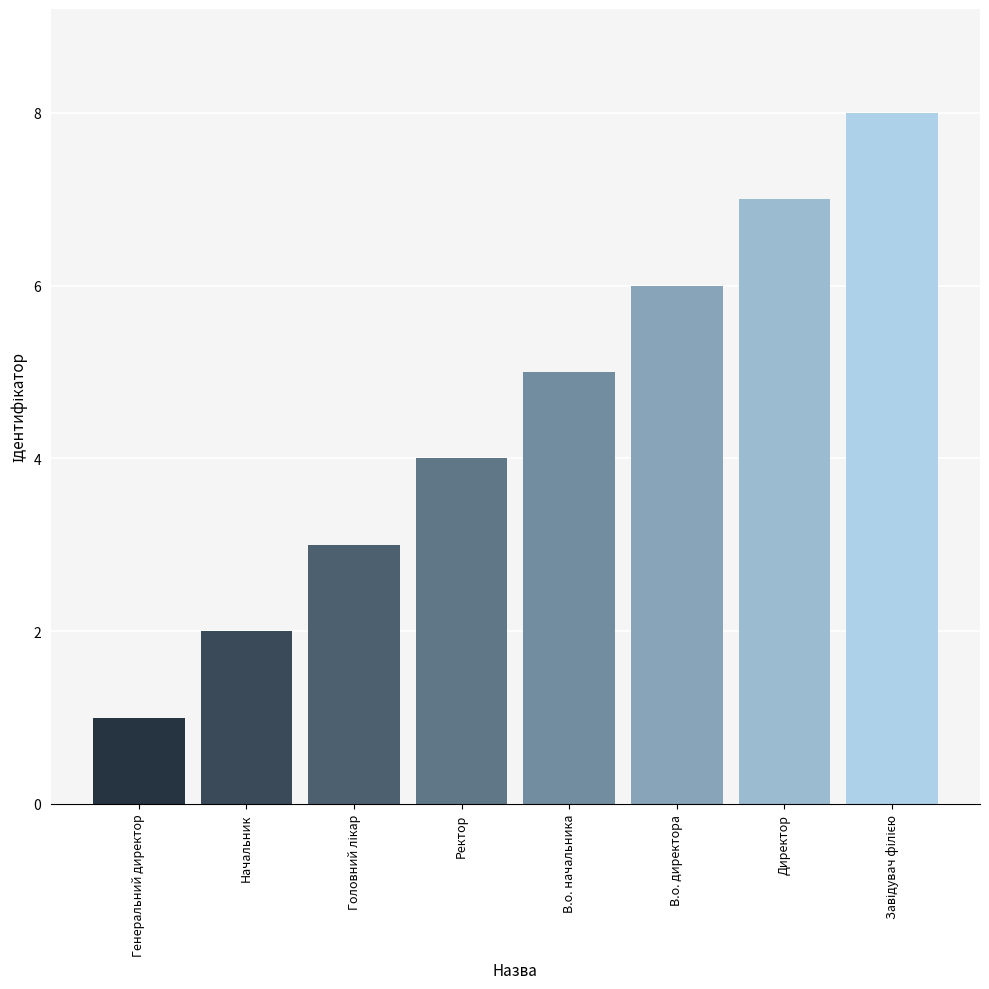

Where is the data nearest to the value 4?

Ректор